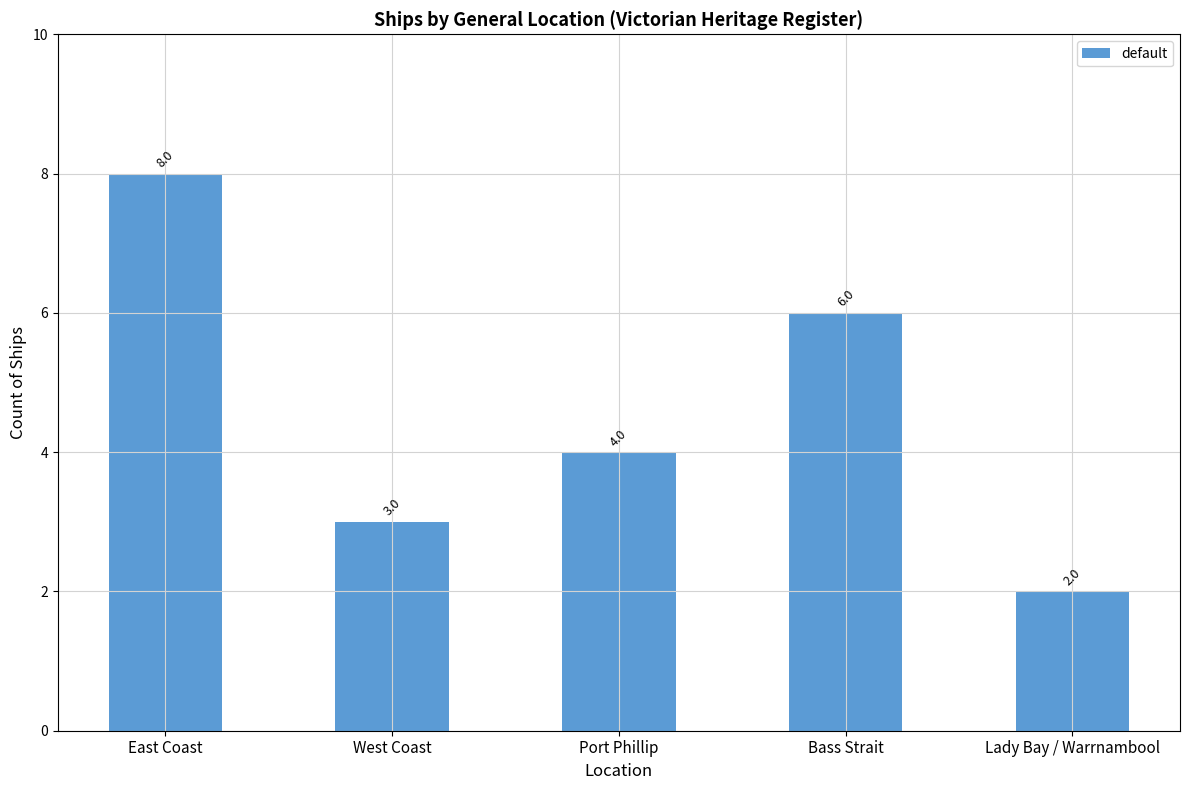

Count the values in the range 3 to 6.

3